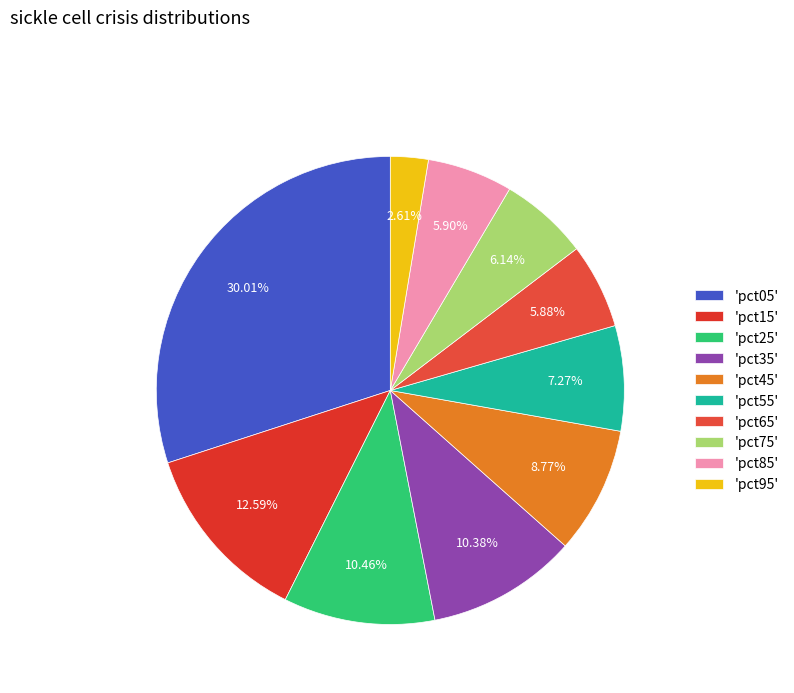

How many segments does this pie chart have?

10